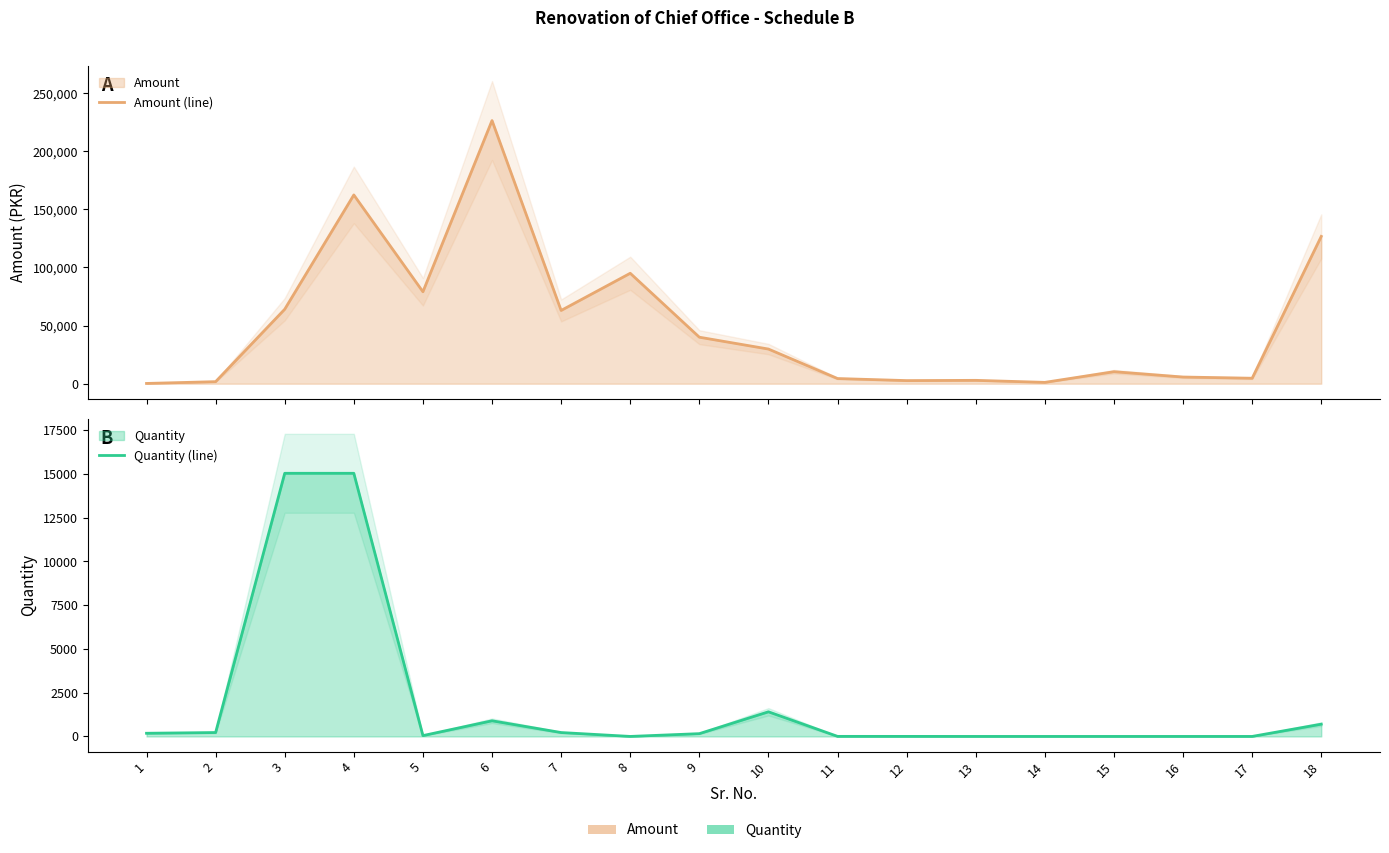

What are all the series names shown in the legend?

Amount (line), Quantity (line)